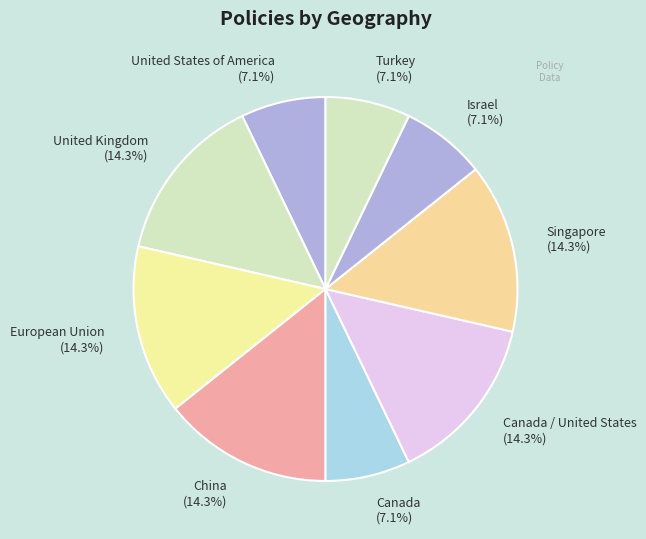

Count the number of slices in the pie.

9